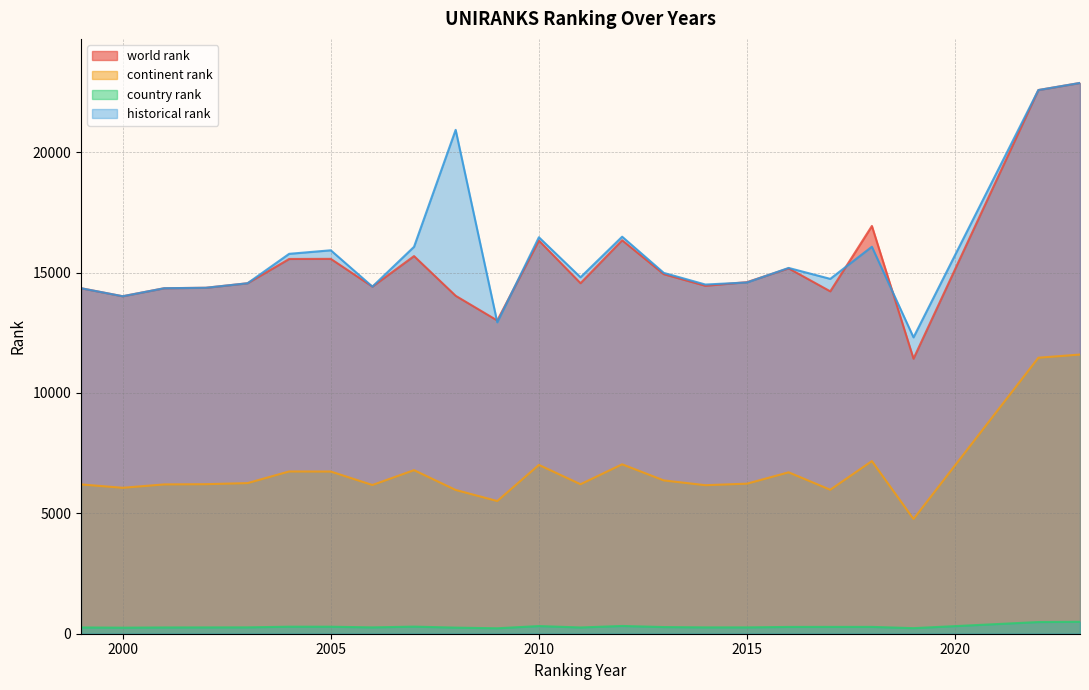

Rank the series by their maximum value, from lowest to highest.

country rank, continent rank, world rank, historical rank